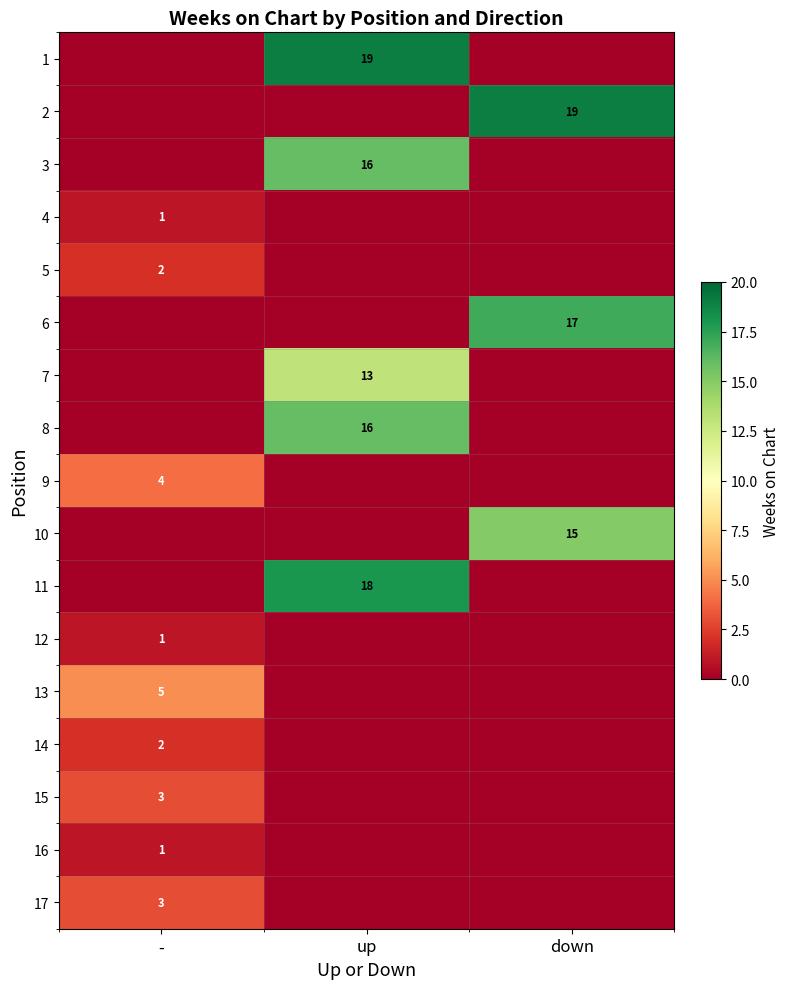

At which category is the sum across all series the highest?

up